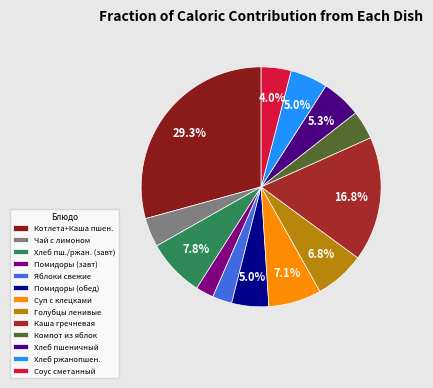

Does any single category account for the majority?

No